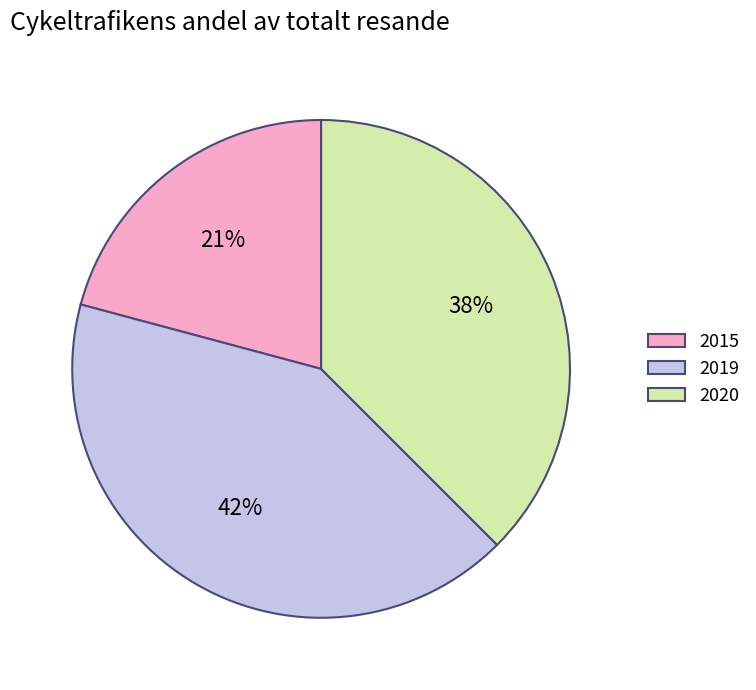

The 2015 slice represents 35% of the pie. True or false?

False